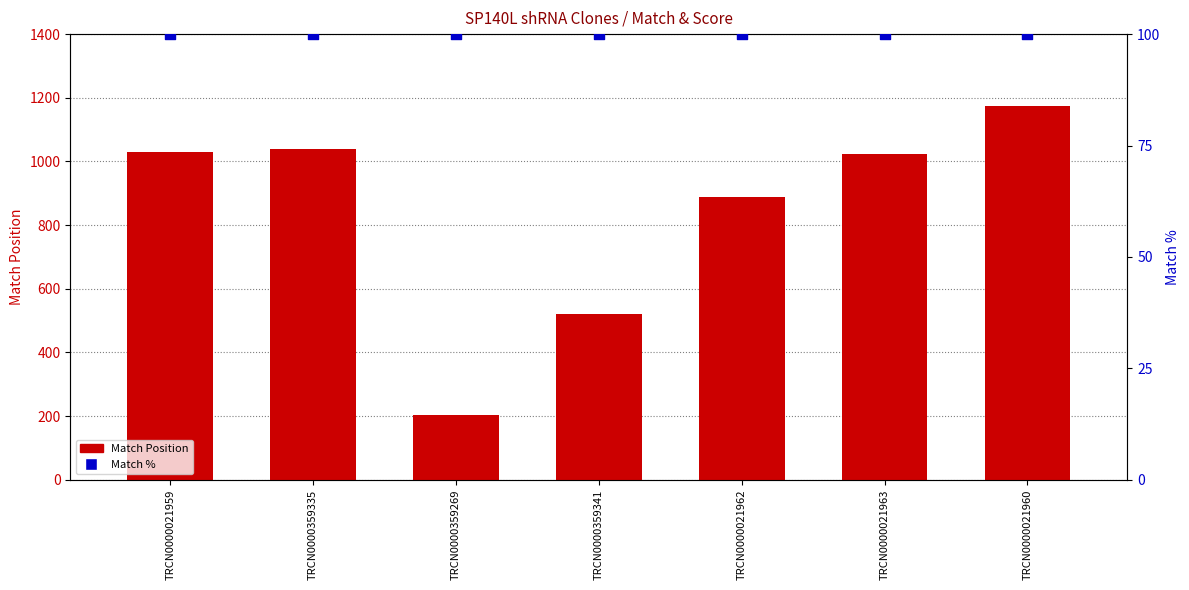

Which series has the largest total across all categories?

Match Position